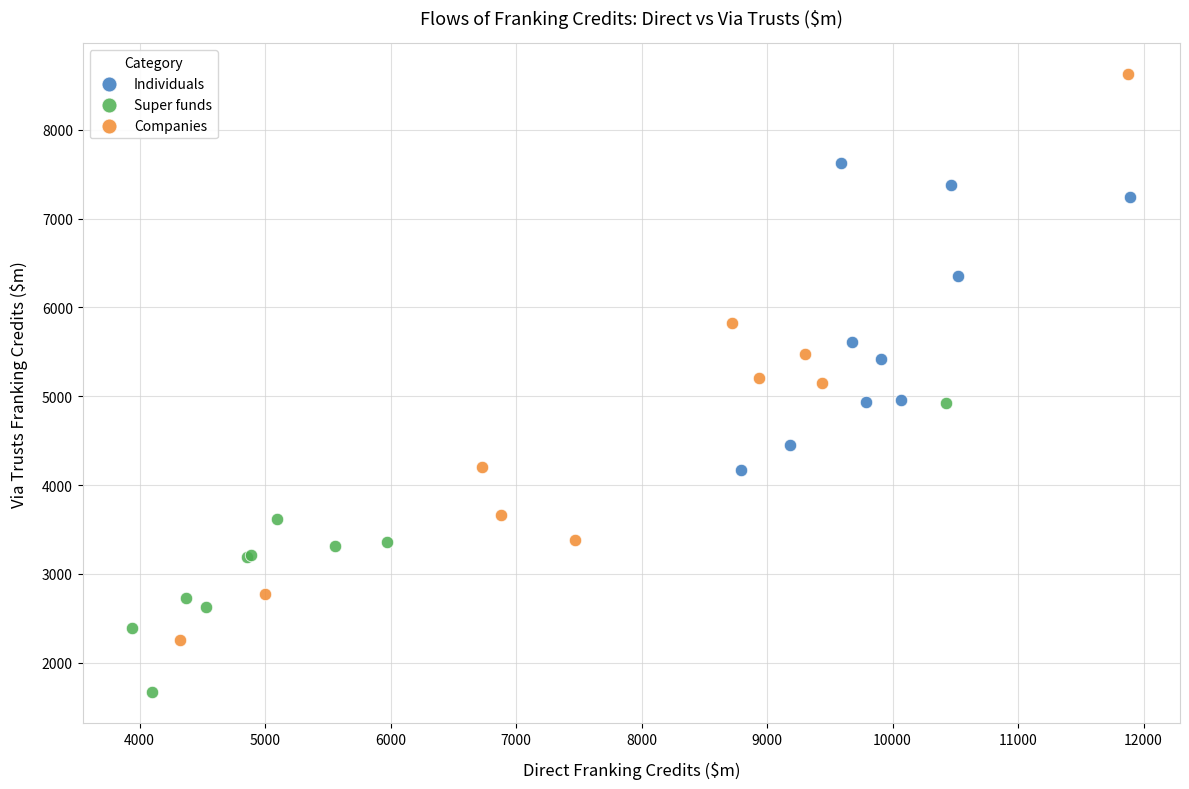

Which series has the widest spread of Y values?

Companies